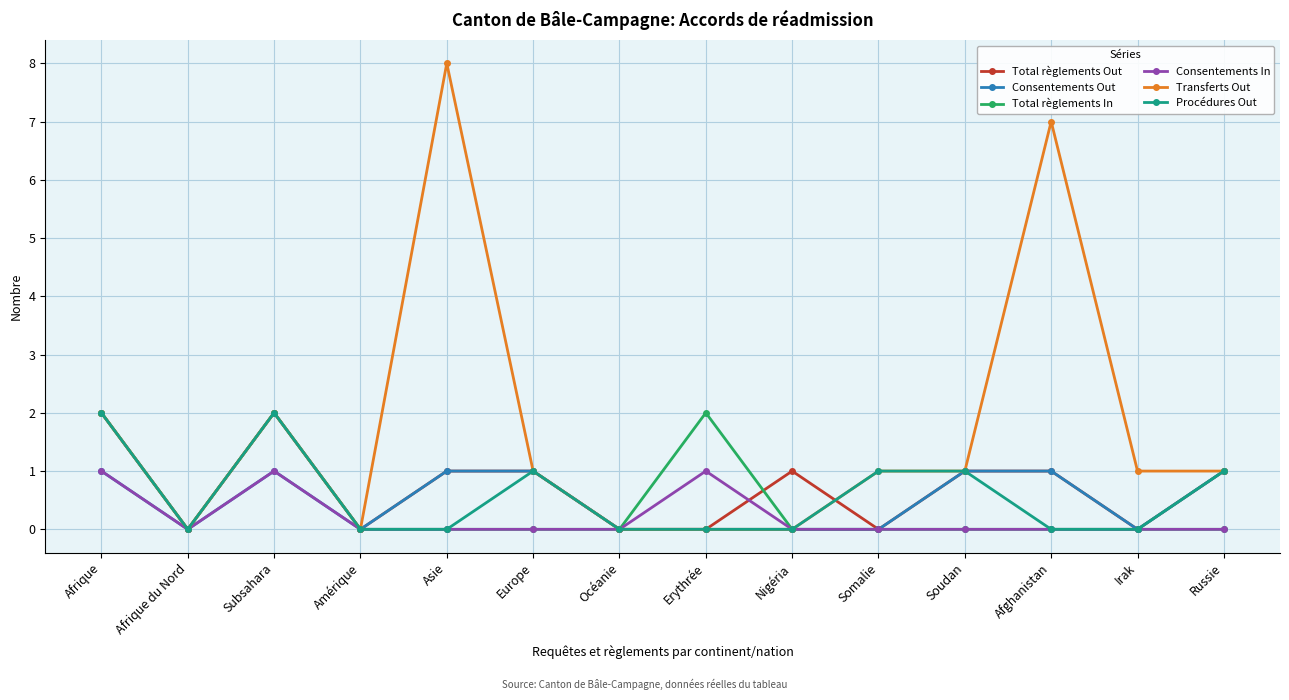

The value of Total règlements In at Subsahara is 3. True or false?

False